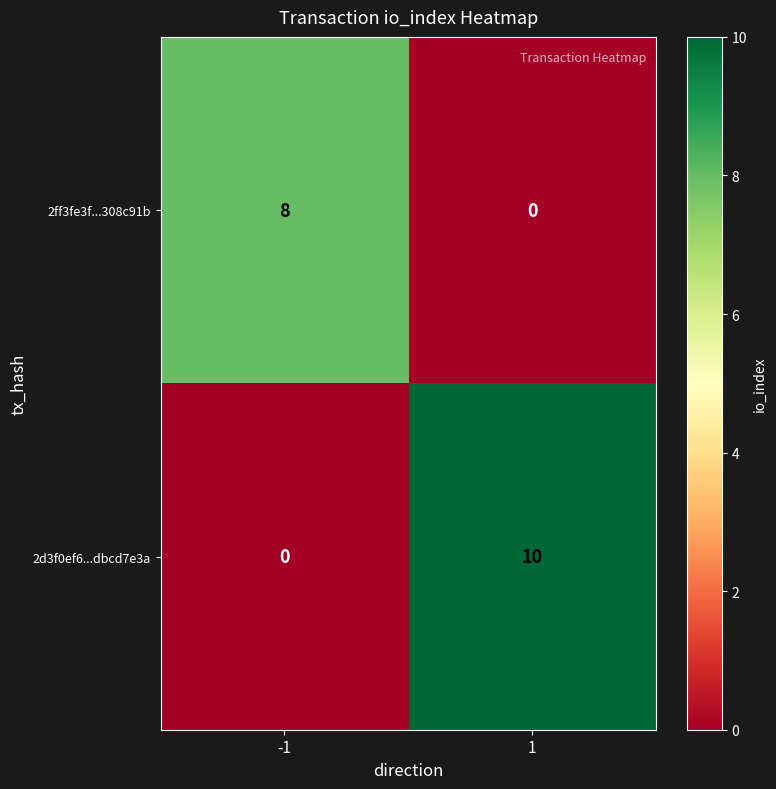

Is it true that 2d3f0ef6...dbcd7e3a equals -6 at -1?

False